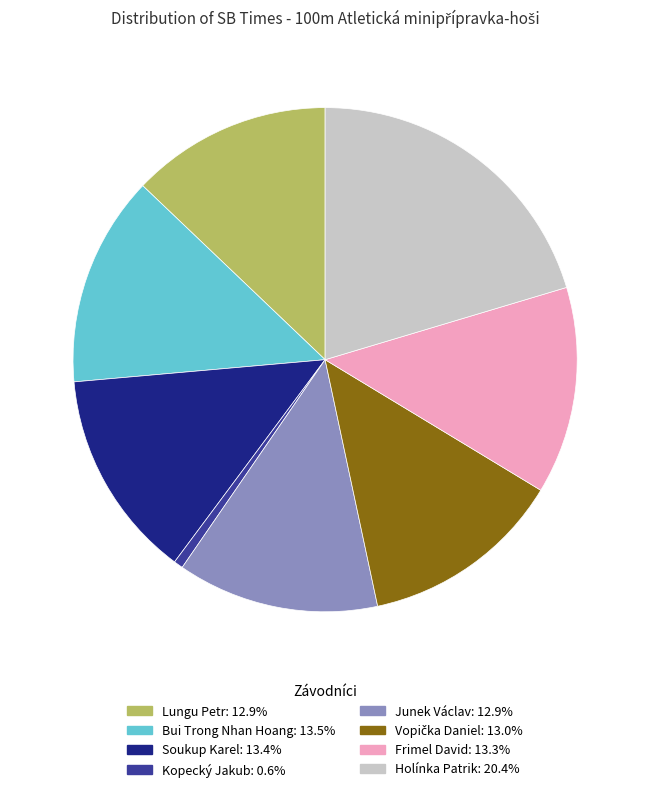

What is the largest slice in the pie chart?

Holínka Patrik